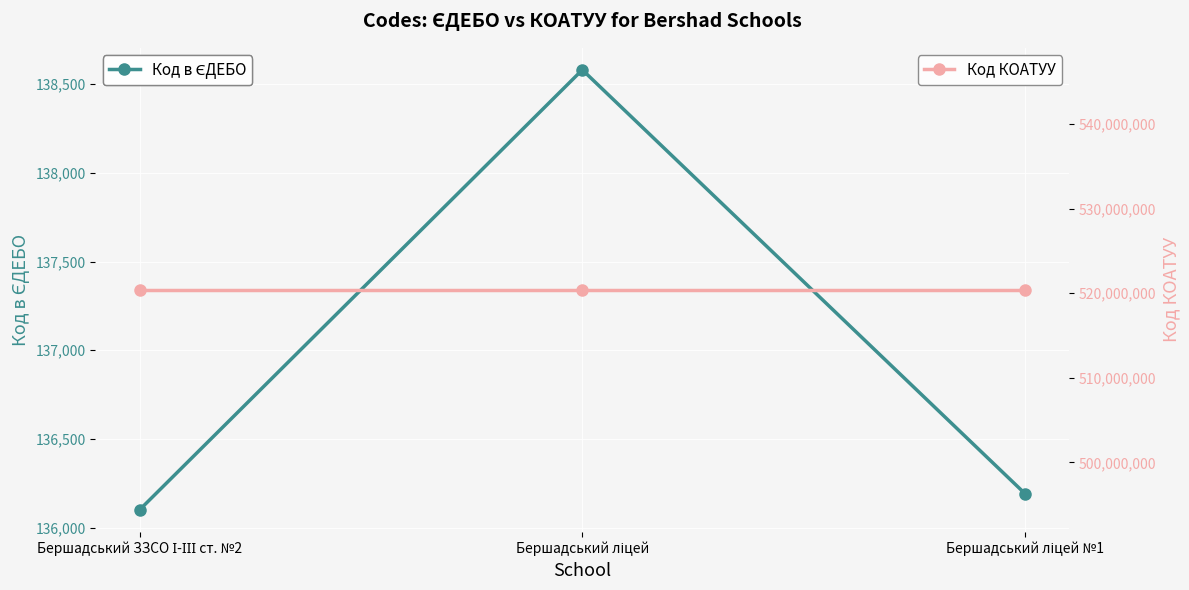

What is the lowest value of the Код в ЄДЕБО series?

136101